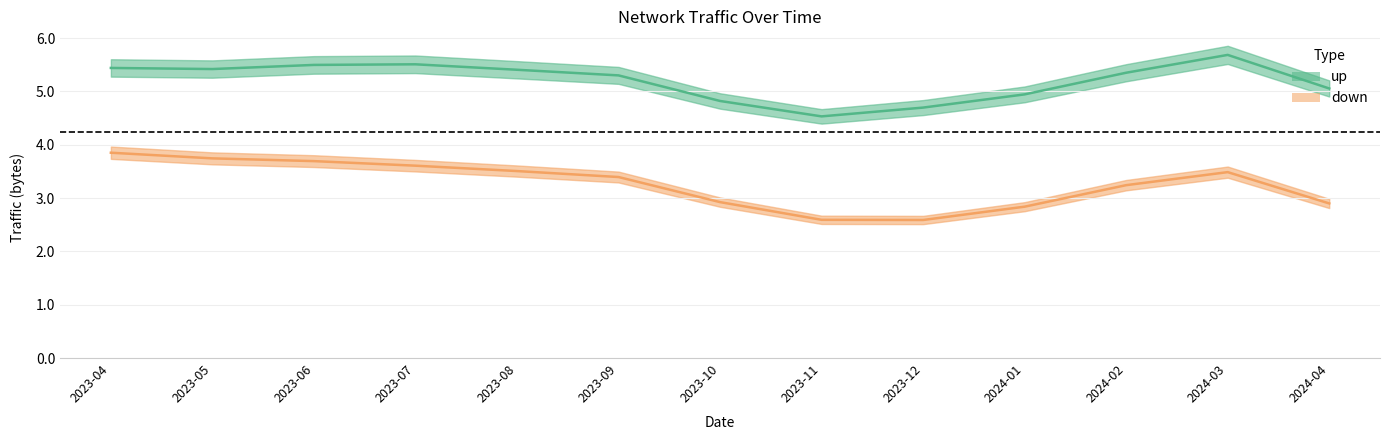

Does the chart have visible grid lines?

Yes